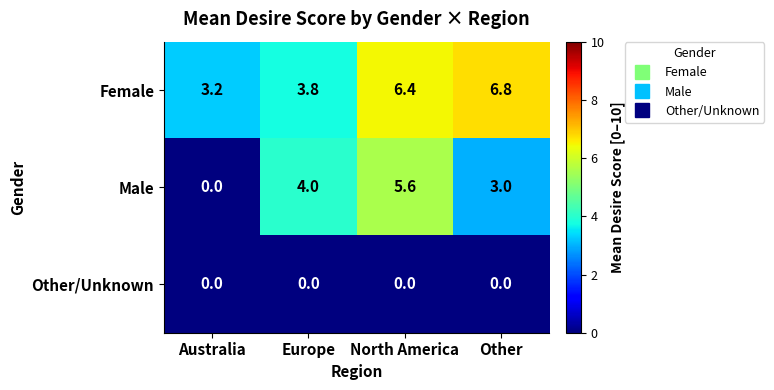

Which series has the largest total across all categories?

Female